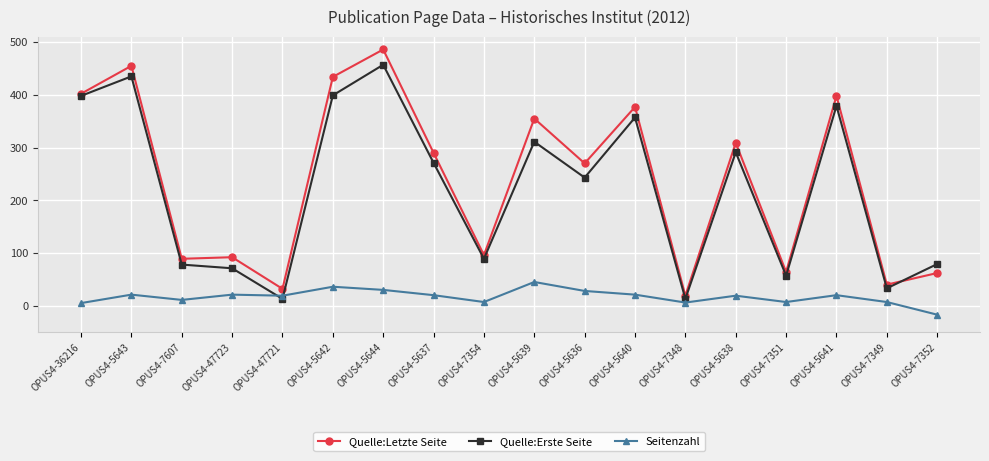

How many series are shown in this chart?

3